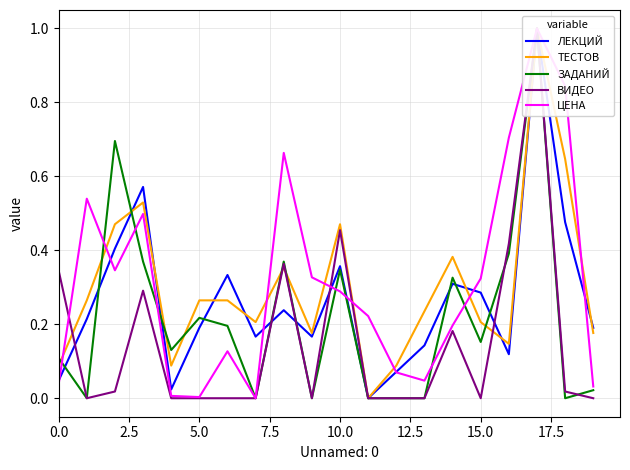

What is the total value across all series at 17?

5.0